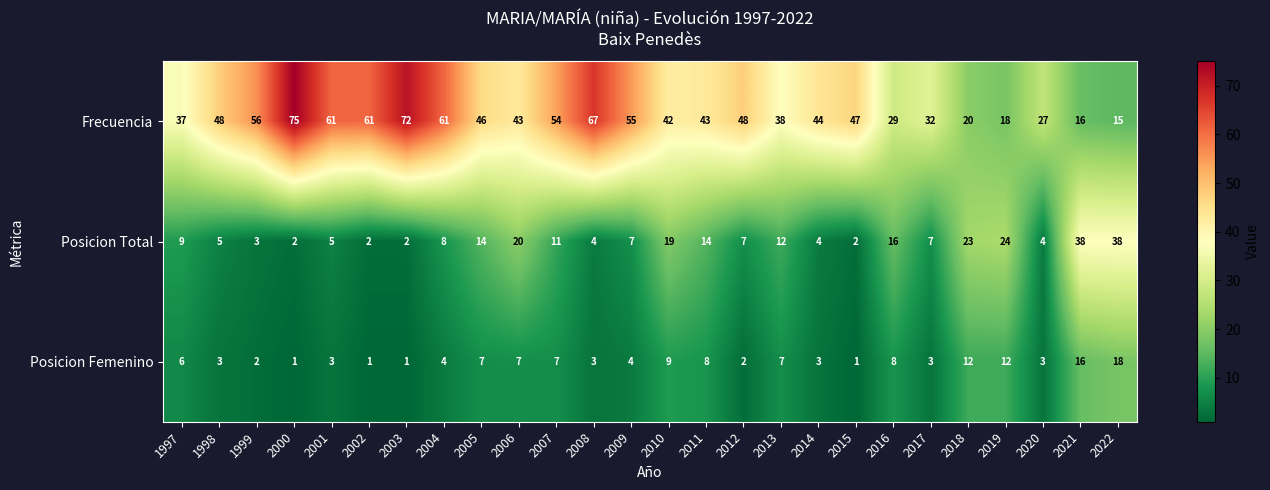

Where does the Frecuencia series first go above 46?

1998